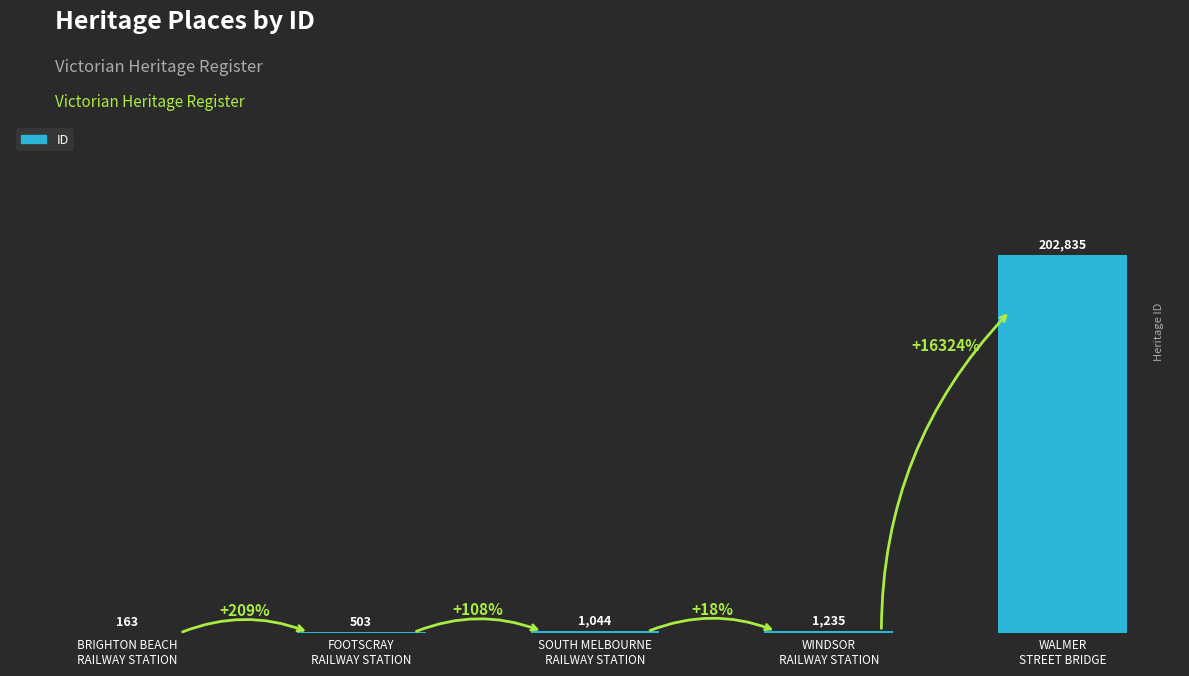

What is the maximum value shown in the chart?

202835